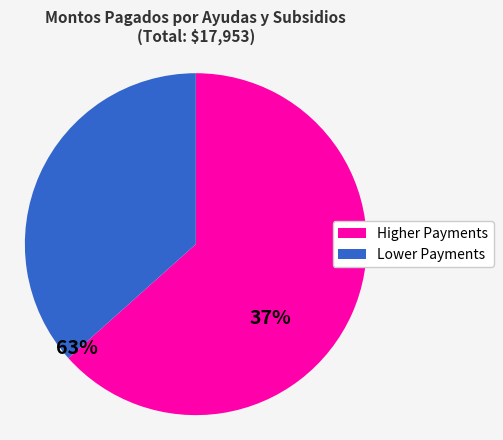

Is there any slice that represents more than half of the pie?

Yes